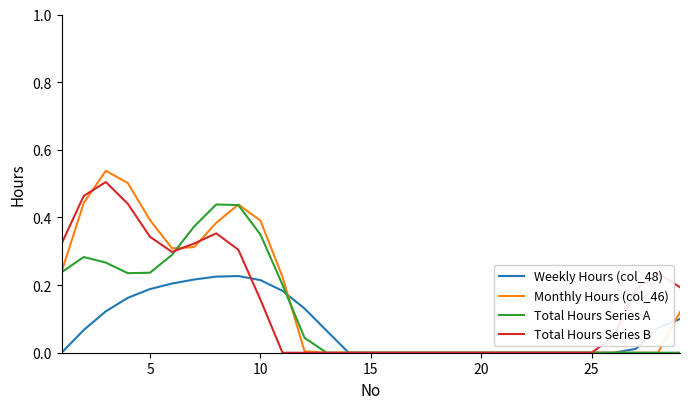

How many lines are shown in the chart?

4